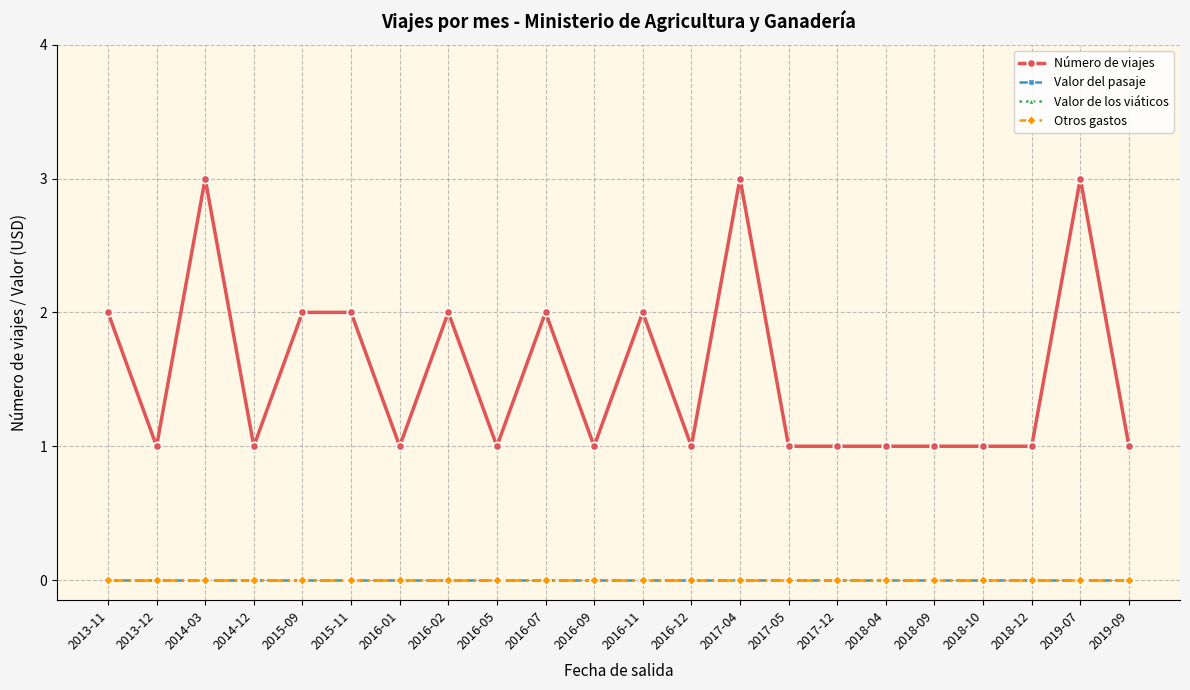

At which category is the sum across all series the highest?

2014-03